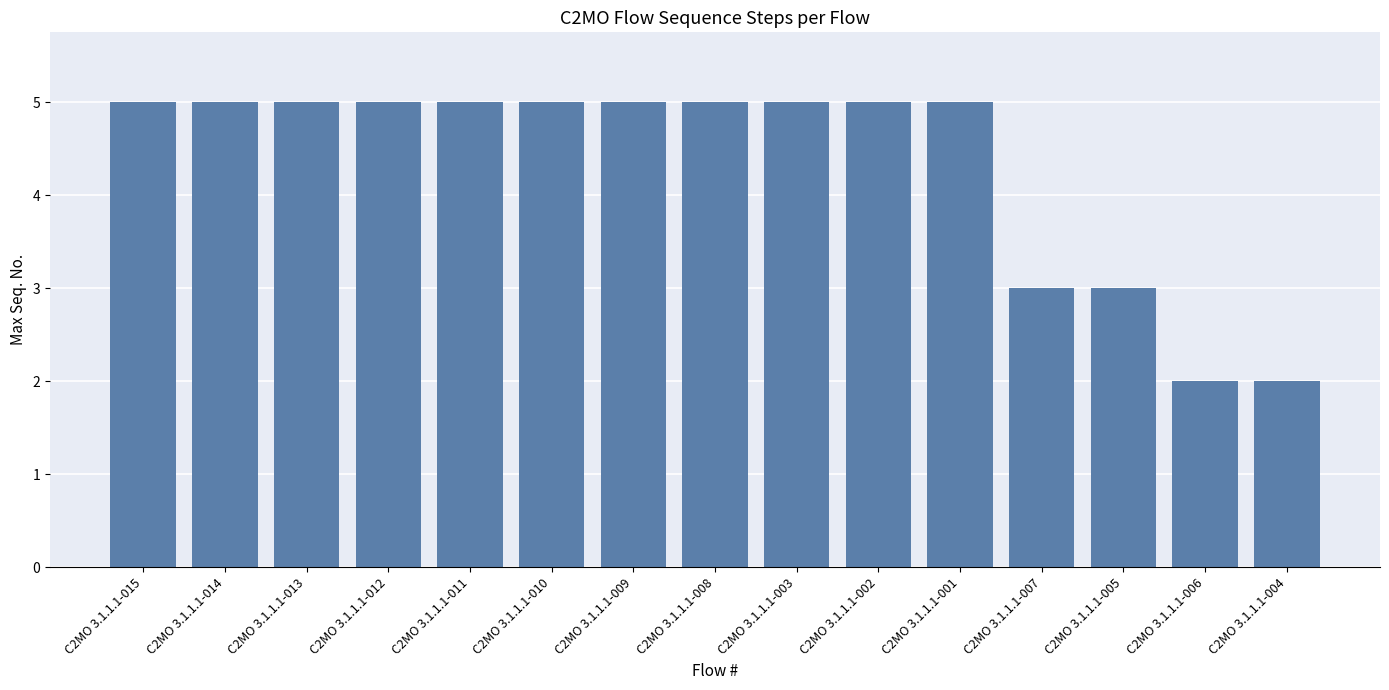

How many data points does each series have?

15